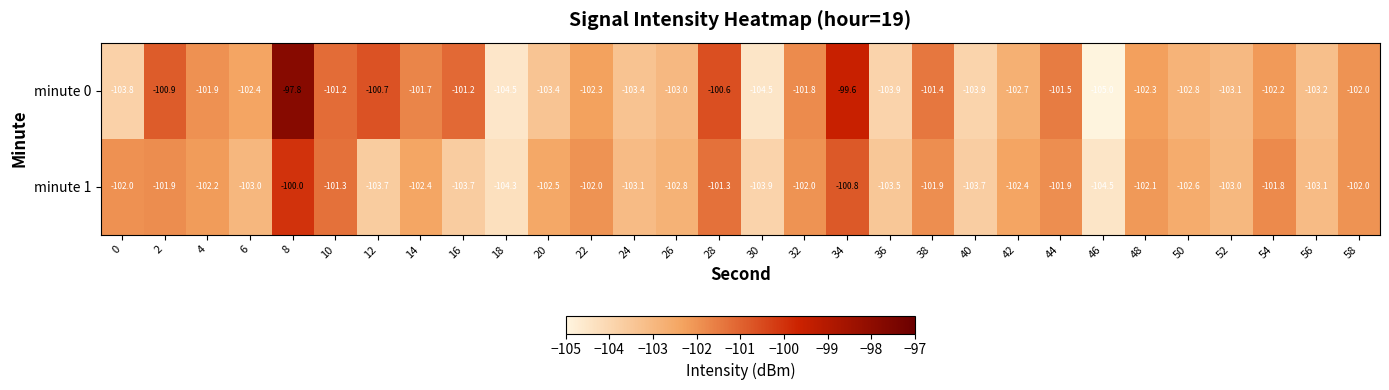

The value of minute 0 at 12 is -100.7. True or false?

True